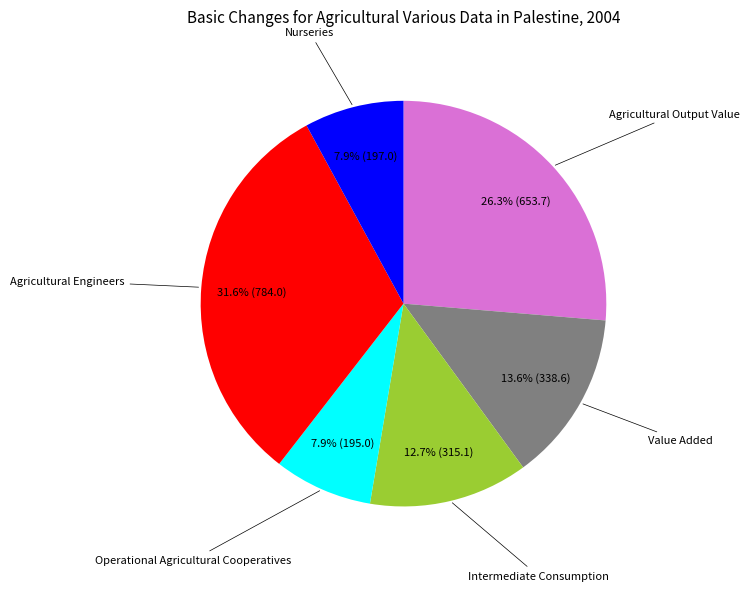

Is there any slice that represents more than half of the pie?

No